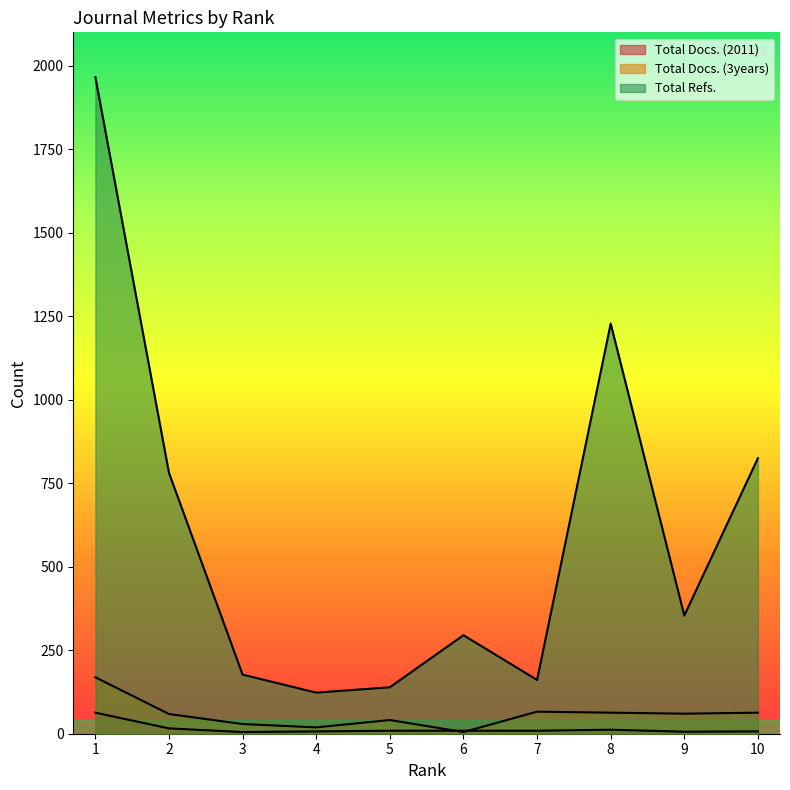

How many lines are shown in the chart?

3